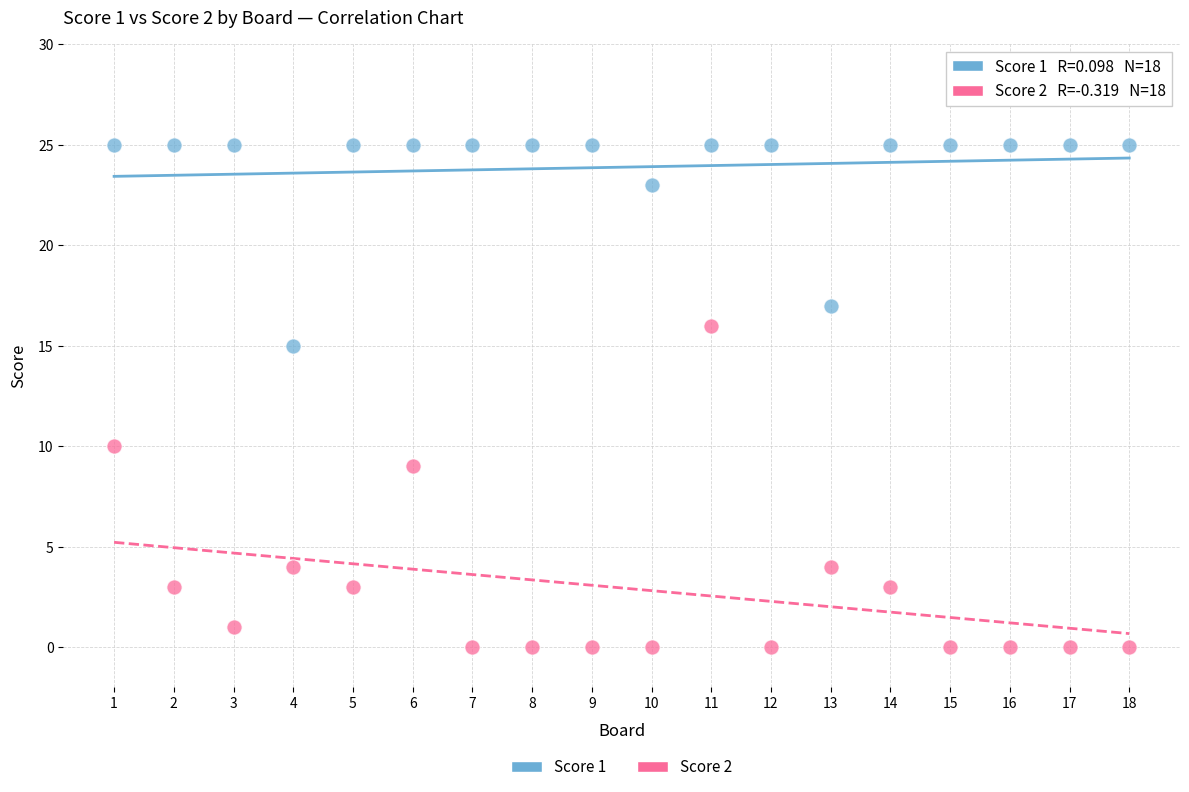

Which series contains the highest Y value?

Score 1